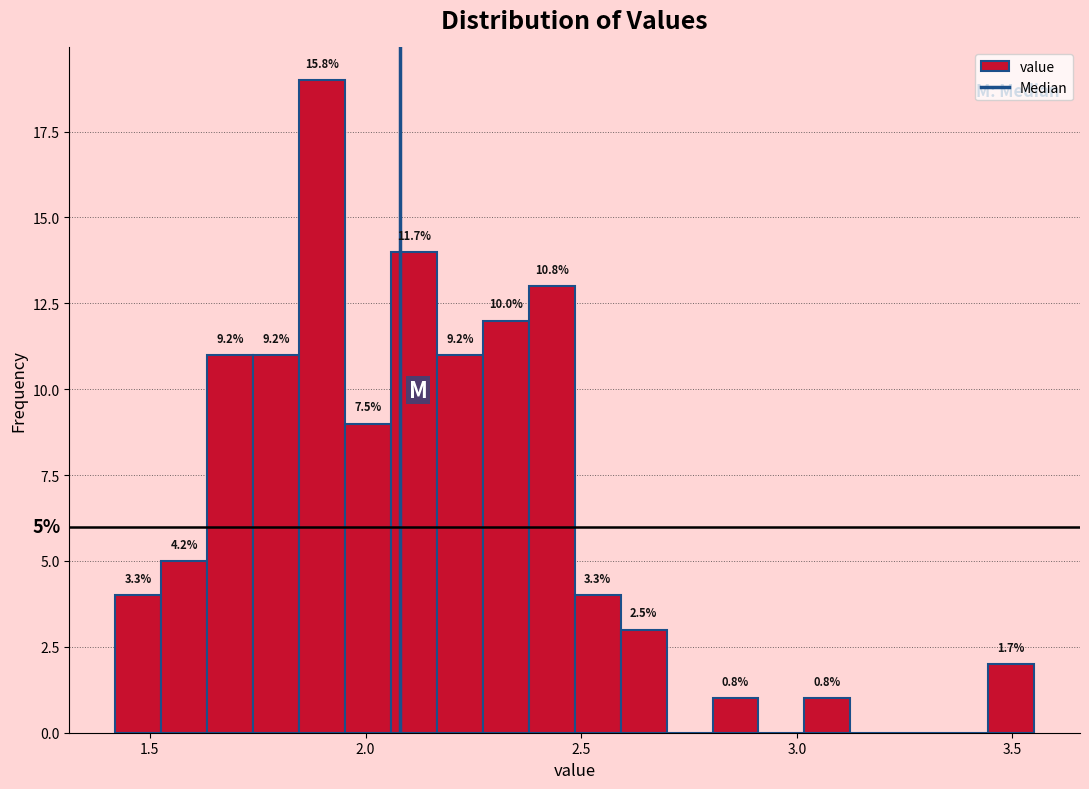

Around what value on the x-axis is the tallest bar? Give the approximate position of its centre, as read against the axis.

1.90